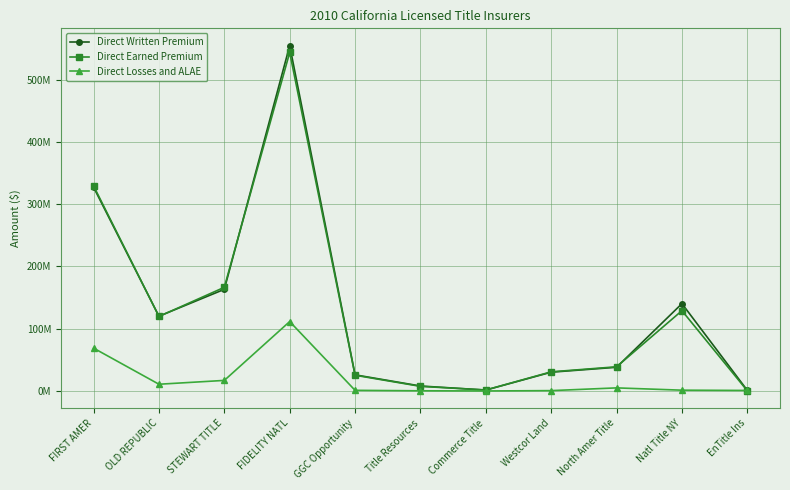

Where is Direct Earned Premium nearest to the value 272084120?

FIRST AMER